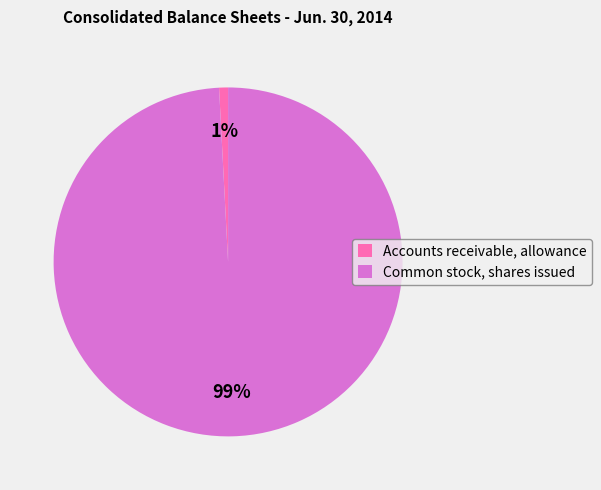

To the nearest percent, what percentage of the pie is Common stock, shares issued?

99%